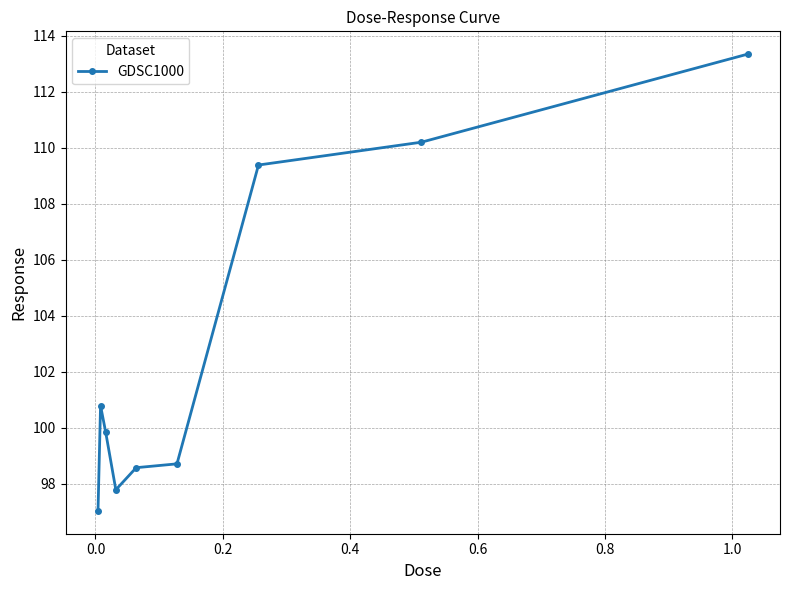

What is the value of the 9th point from the left?

113.3